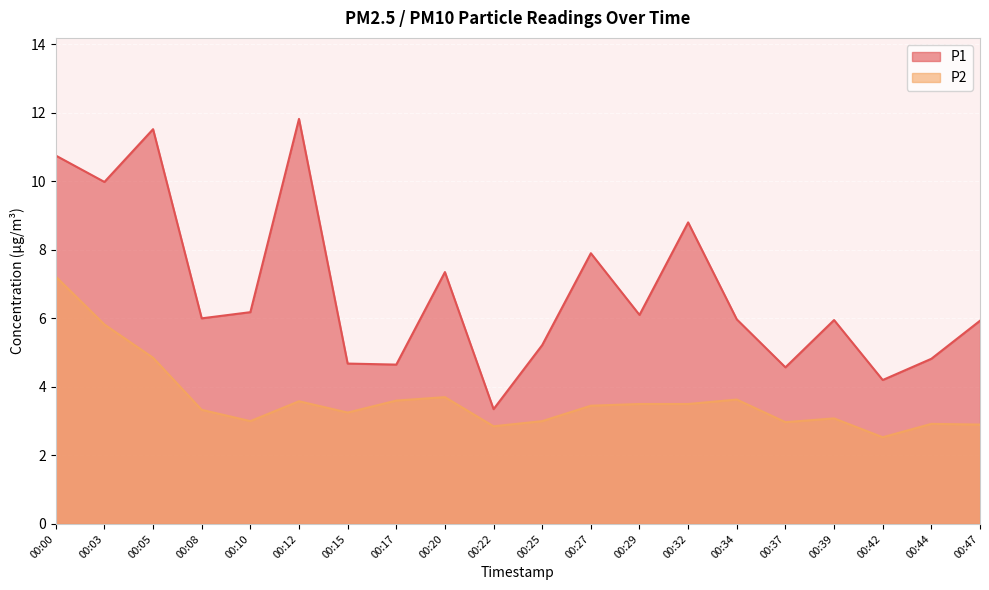

At how many categories does at least one series exceed 7?

7